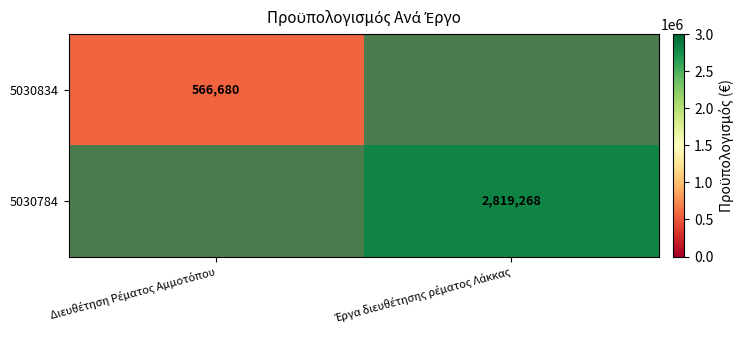

Rank the series at Έργα διευθέτησης ρέματος Λάκκας from highest to lowest value.

5030834, 5030784